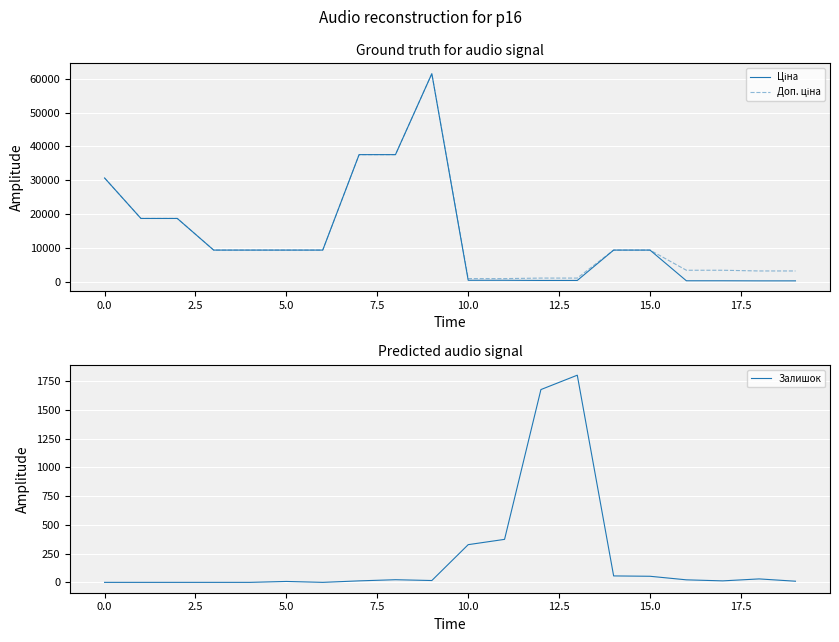

How many categories are shown in the chart?

20